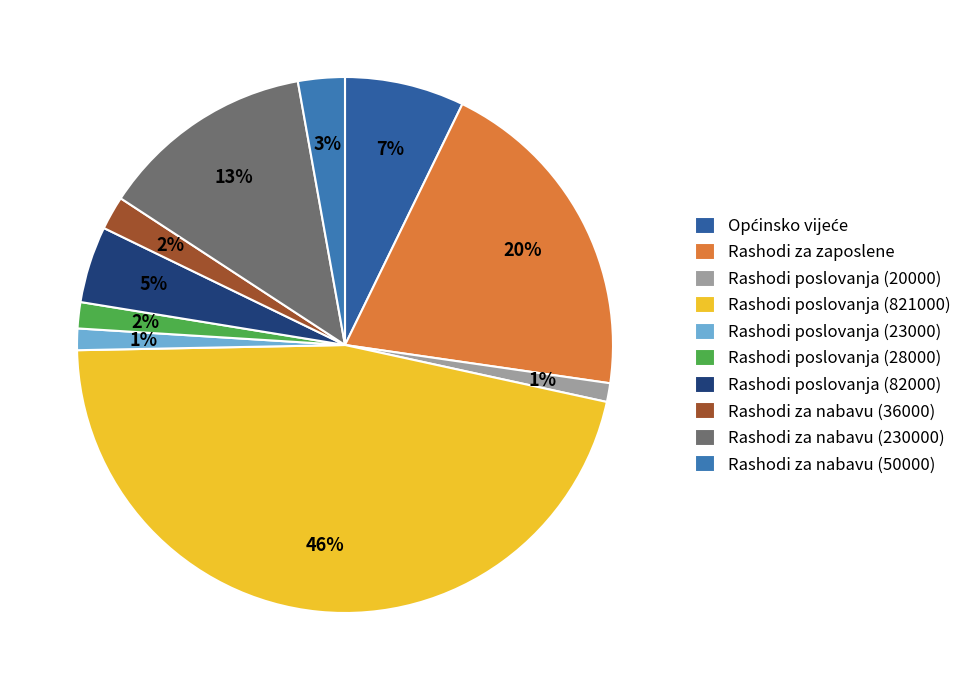

How many segments does this pie chart have?

10